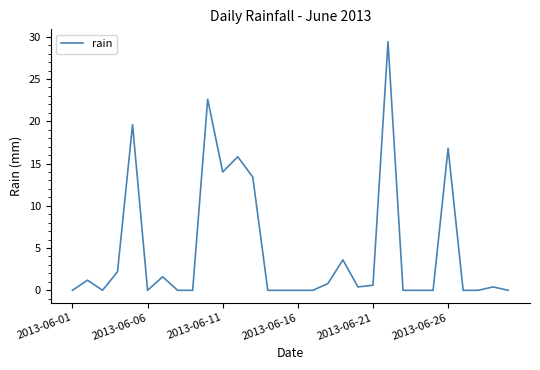

What is the maximum value shown in the chart?

29.4